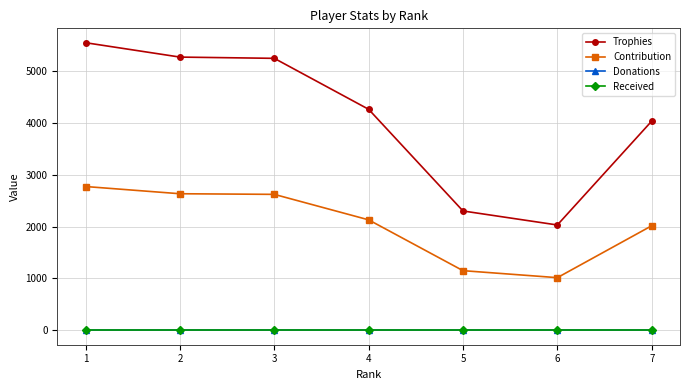

Which series has the largest range (max minus min)?

Trophies